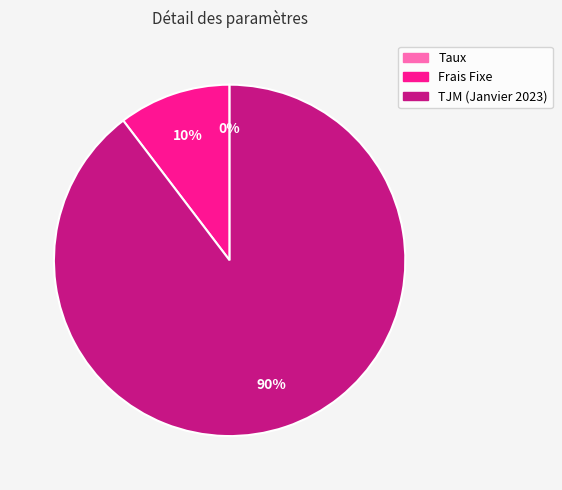

Which has a higher value, TJM (Janvier 2023) or Frais Fixe?

TJM (Janvier 2023)